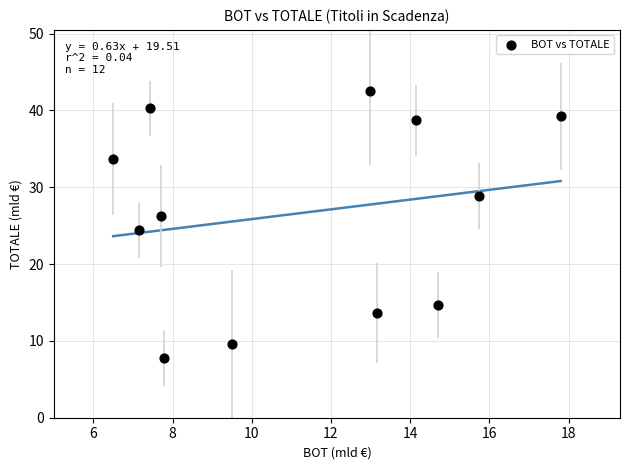

What is the range of X values (max minus min)?

11.3